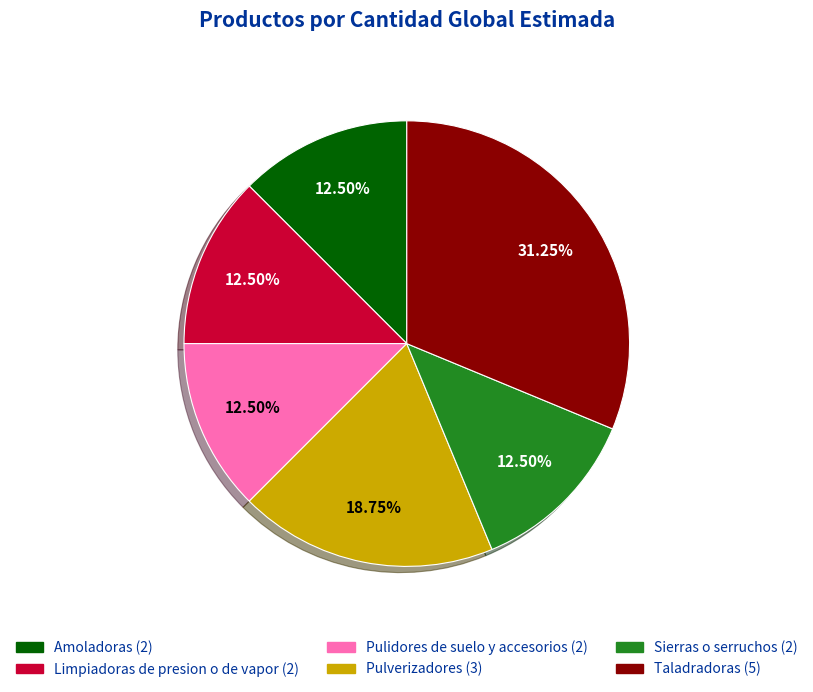

Is there any slice that represents more than half of the pie?

No